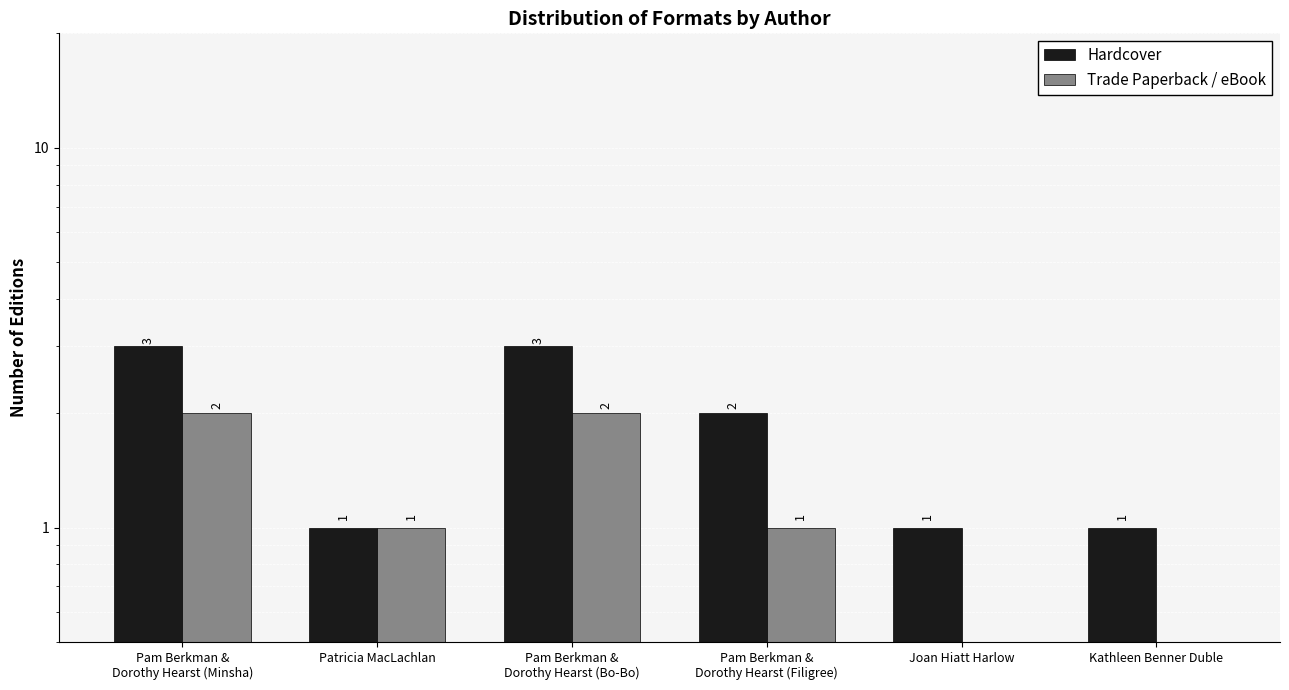

Read the Hardcover value at Patricia MacLachlan.

1